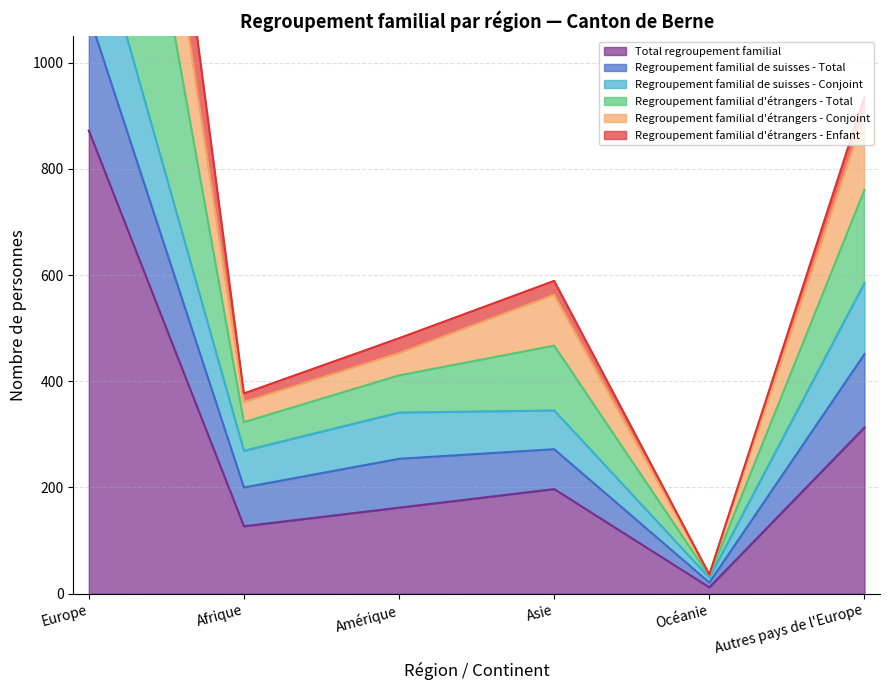

Which series has the largest range (max minus min)?

Regroupement familial d'étrangers - Total